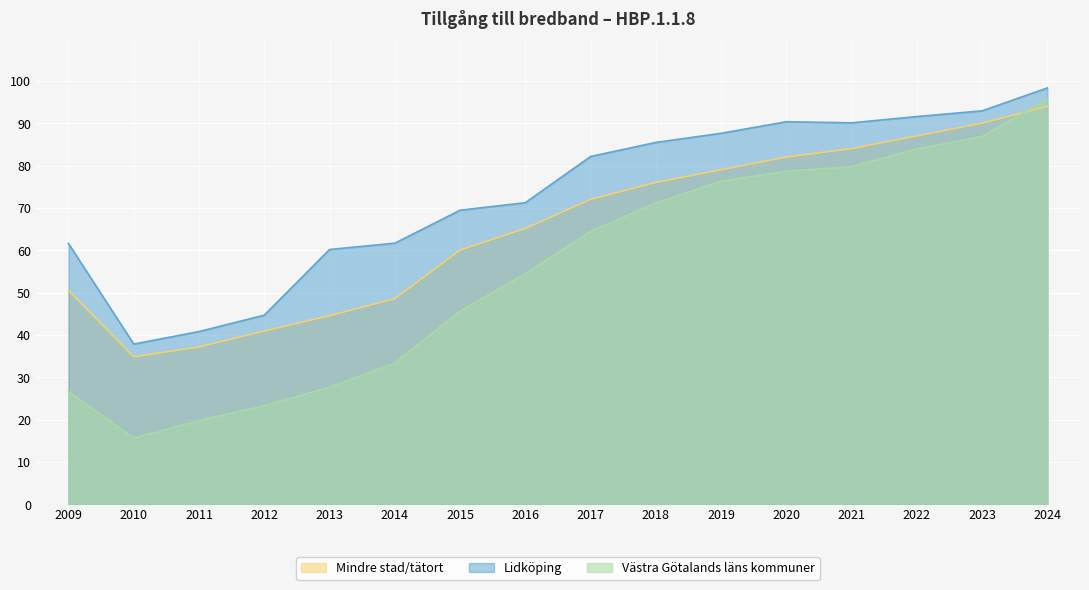

Reading left to right, transcribe all the data shown in this chart.

Lidköping: 2009=61.6	2010=37.8	2011=40.8	2012=44.7	2013=60.2	2014=61.7	2015=69.4	2016=71.2	2017=82.1	2018=85.5	2019=87.6	2020=90.3	2021=90.1	2022=91.6	2023=92.9	2024=98.3
Västra Götalands läns kommuner: 2009=26.6	2010=15.6	2011=19.8	2012=23.3	2013=27.6	2014=33.3	2015=45.6	2016=54.4	2017=64.5	2018=71.1	2019=76.3	2020=78.7	2021=79.7	2022=83.9	2023=86.9	2024=95.8
Mindre stad/tätort: 2009=50.5	2010=34.8	2011=37.1	2012=40.9	2013=44.5	2014=48.5	2015=60.0	2016=65.1	2017=72.0	2018=76.0	2019=79.0	2020=82.0	2021=84.0	2022=87.0	2023=90.0	2024=94.0